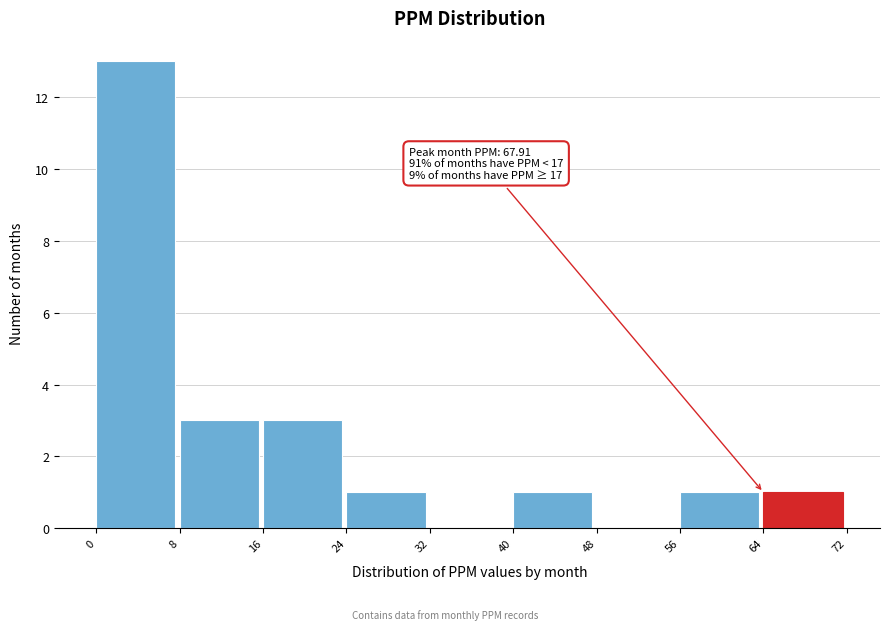

Which range on the x-axis has the tallest bar?

0 to 8